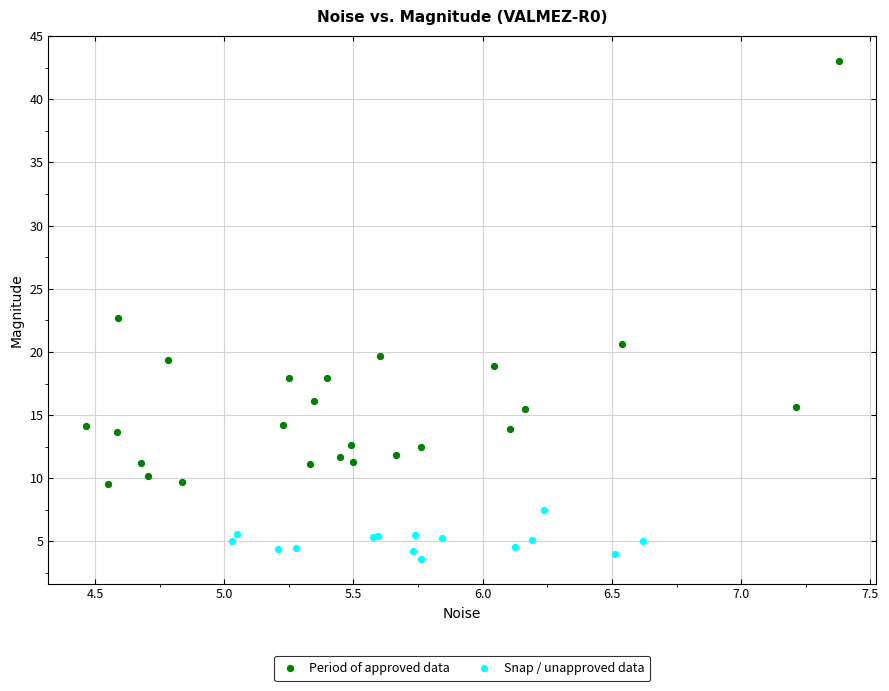

Which series has the widest spread of Y values?

Period of approved data